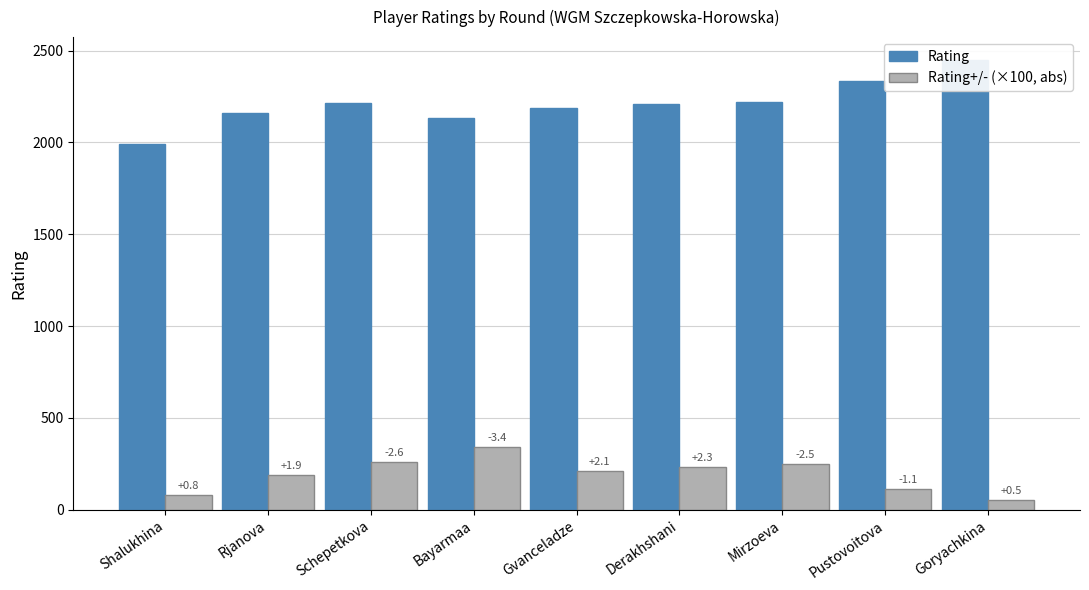

True or false: Rating has a value of 2208.0 at Derakhshani.

True